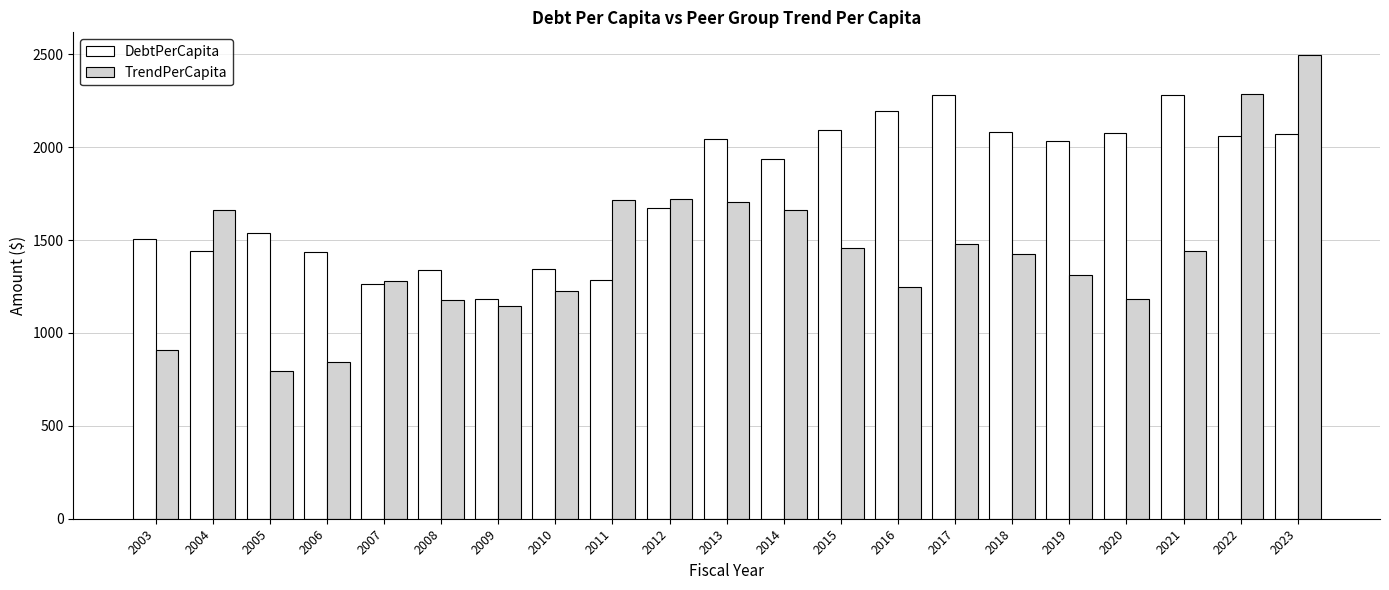

What is the lowest value of the TrendPerCapita series?

792.9